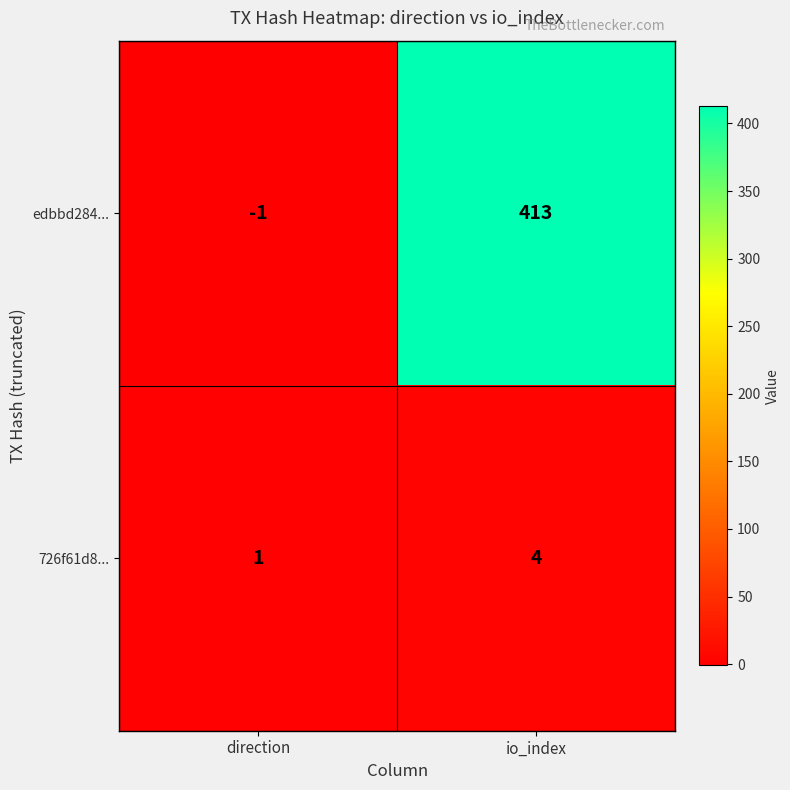

Which label corresponds to the smallest value in the chart?

direction